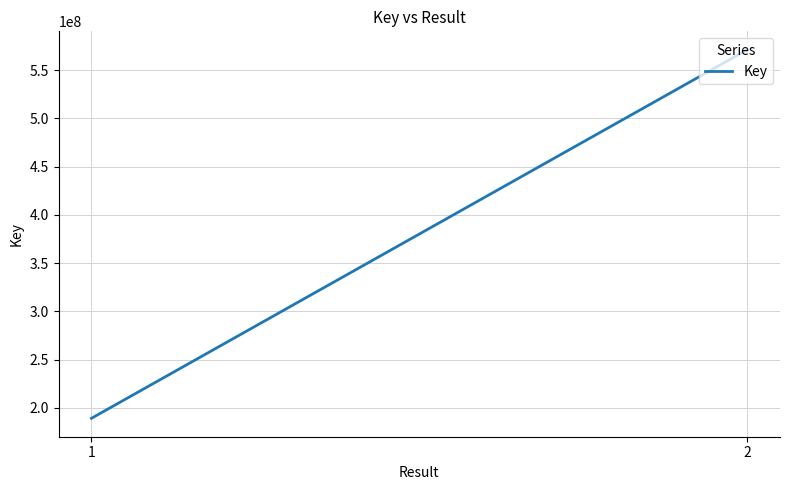

What is the ratio of the value at 2 to the value at 1?

3.0